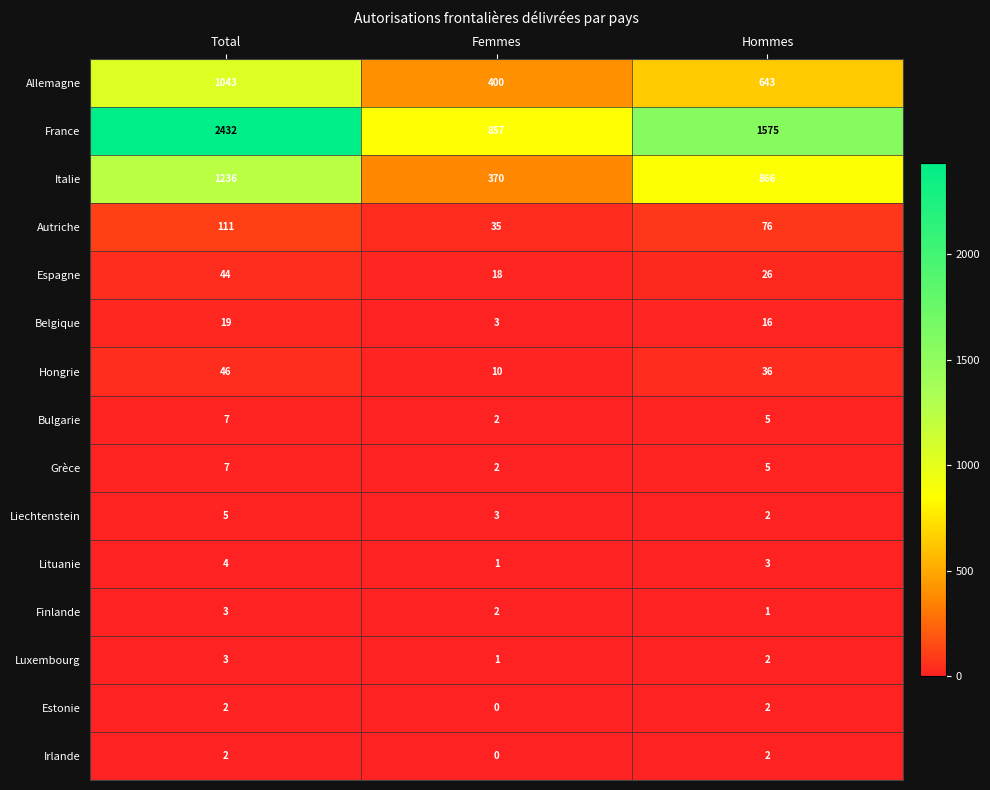

What is the greatest value displayed?

2432